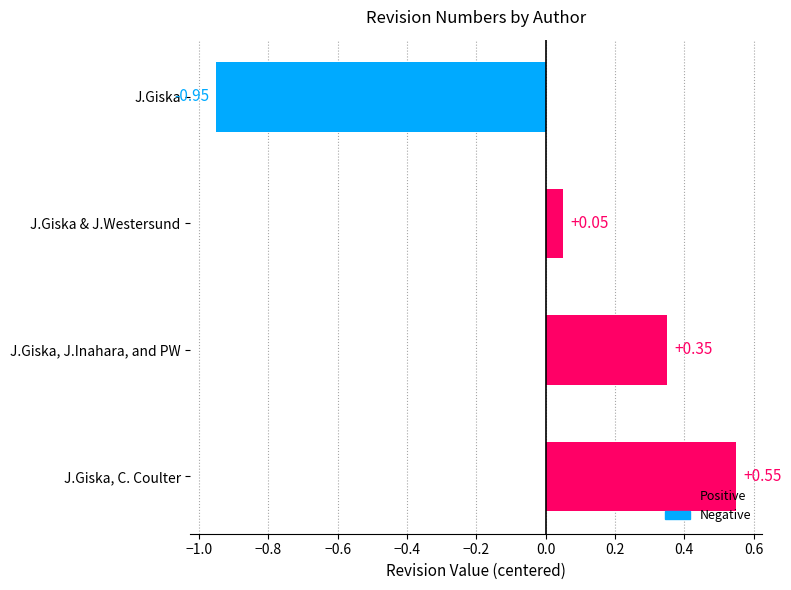

The value at J.Giska & J.Westersund is 0.0. True or false?

False